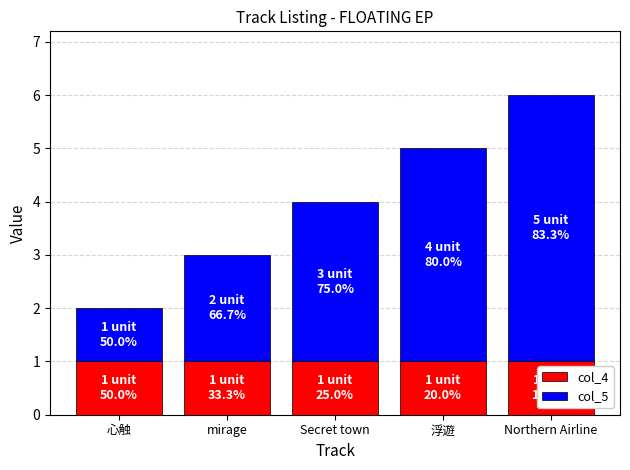

The value of col_4 at Secret town is 1. True or false?

True